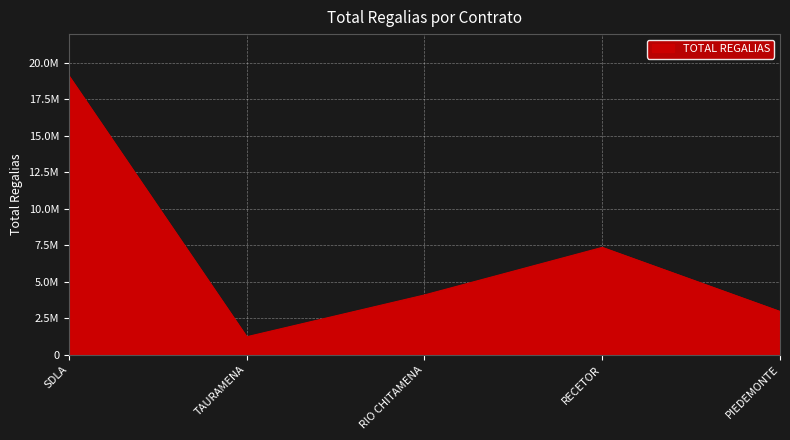

Does the chart display data point markers on the line(s)?

No